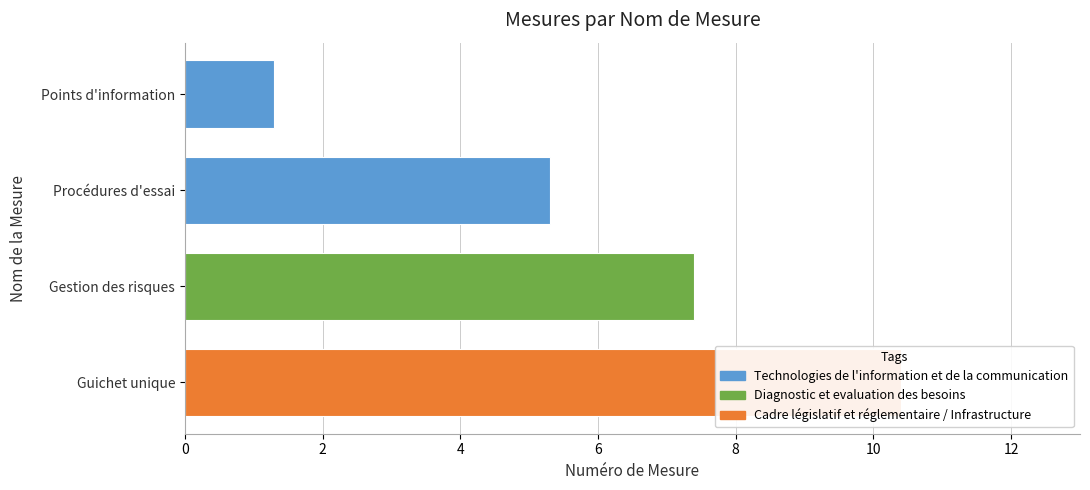

What is the label of the 2nd bar from the right?

Gestion des risques